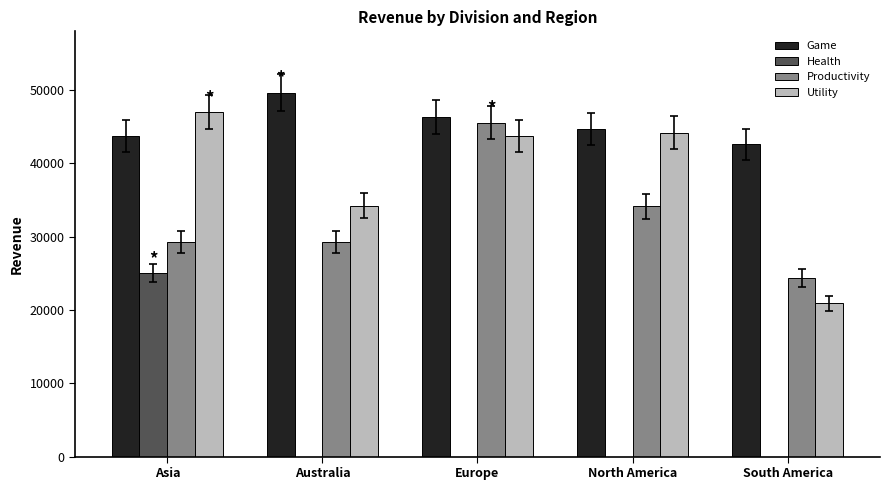

What is the highest value of the Utility series?

46994